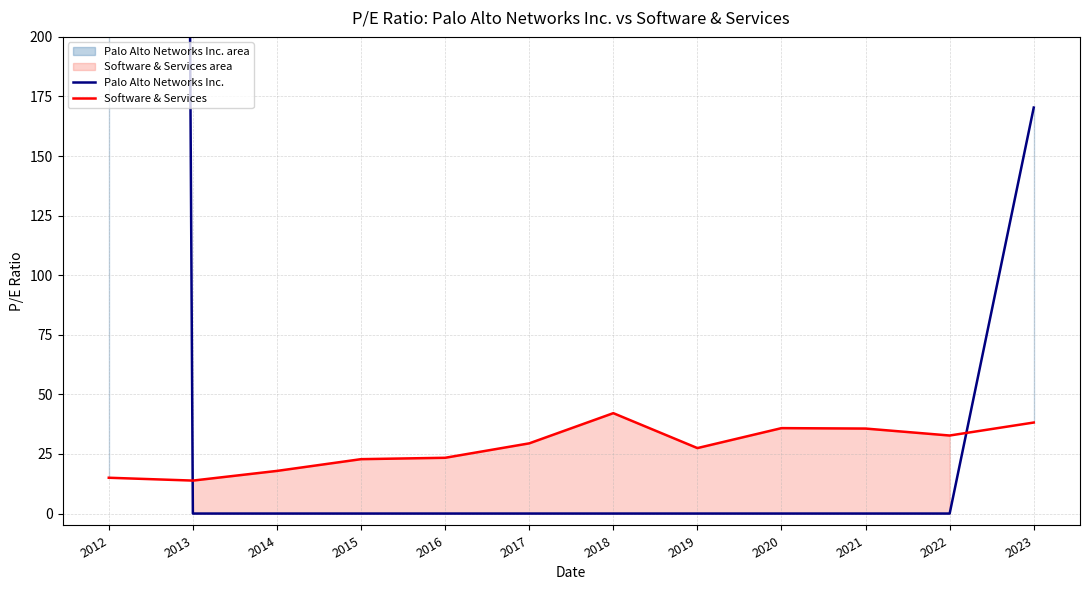

Between 2014 and 2012, which is larger?

2012